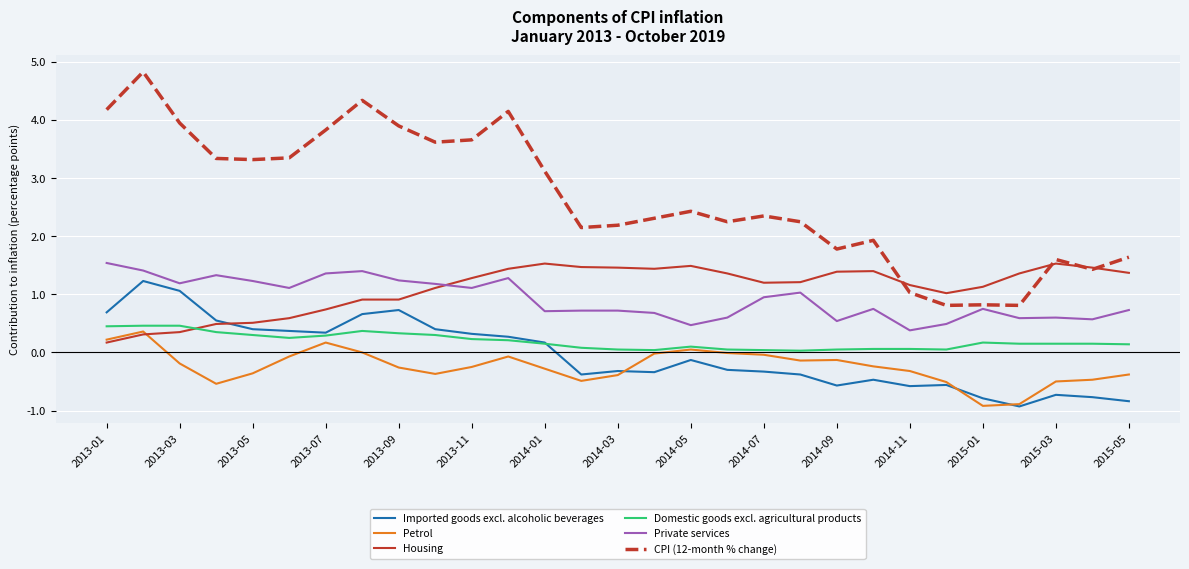

What is the minimum value shown in the chart?

-0.9